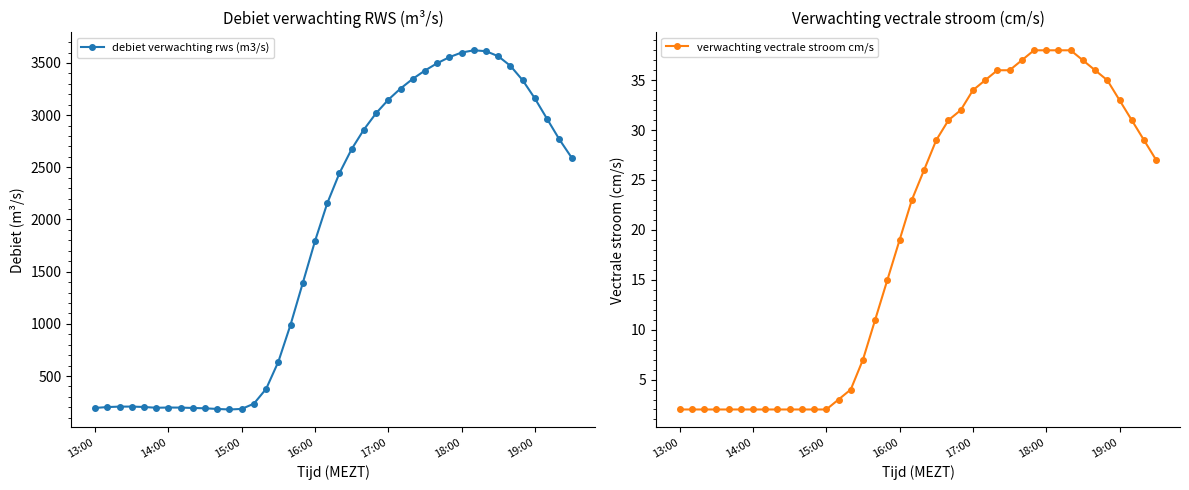

What is the minimum value shown in the chart?

2.0